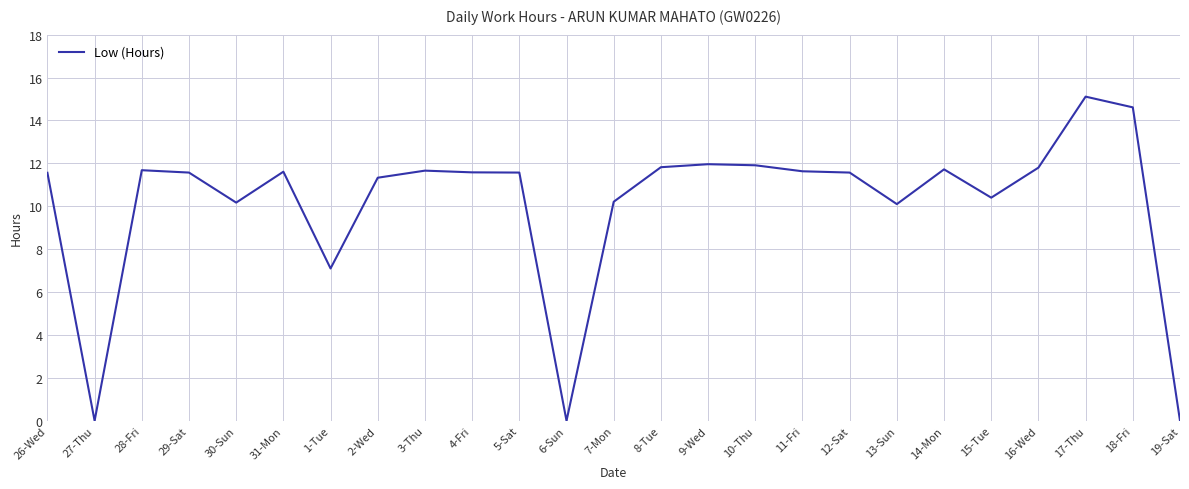

At which label does the data first exceed 11?

26-Wed